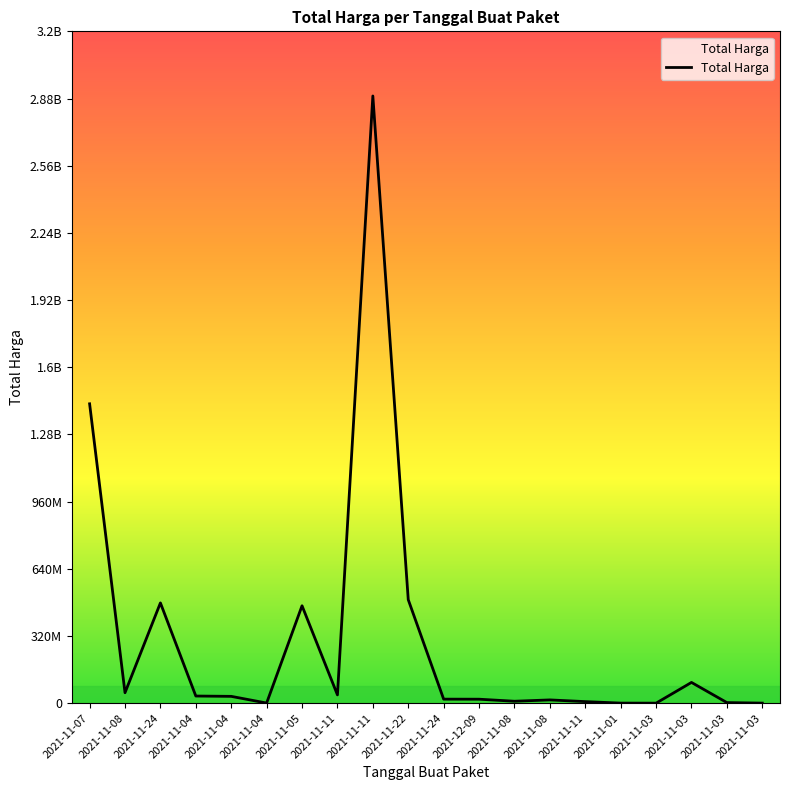

Does the chart display data point markers on the line(s)?

No